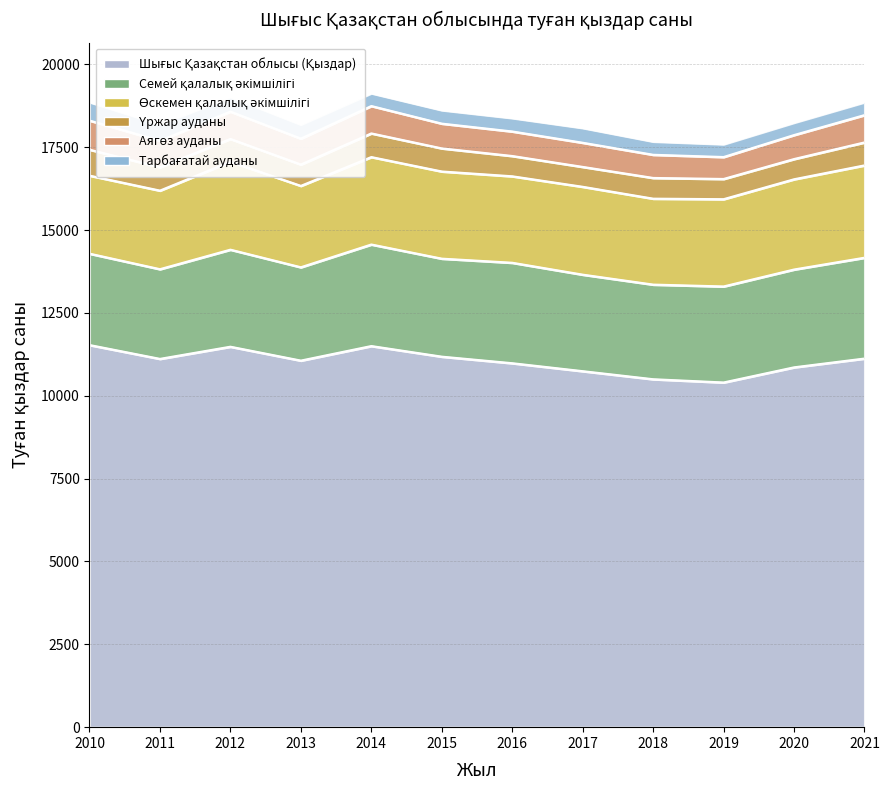

What is the difference between the maximum and second lowest values in the Семей қалалық әкімшілігі series?

307